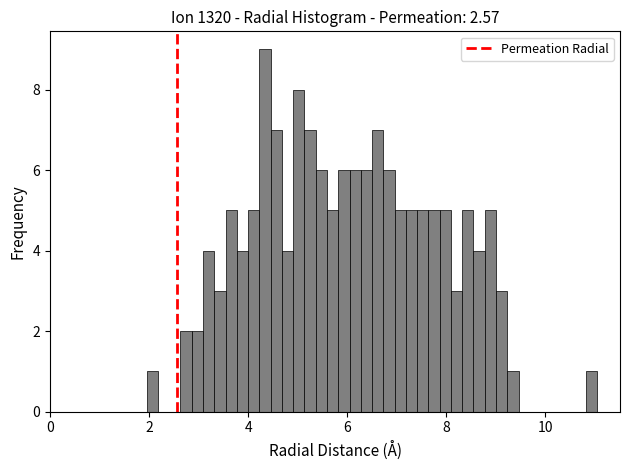

Read against the x-axis, roughly where is the centre of the tallest bar?

4.4